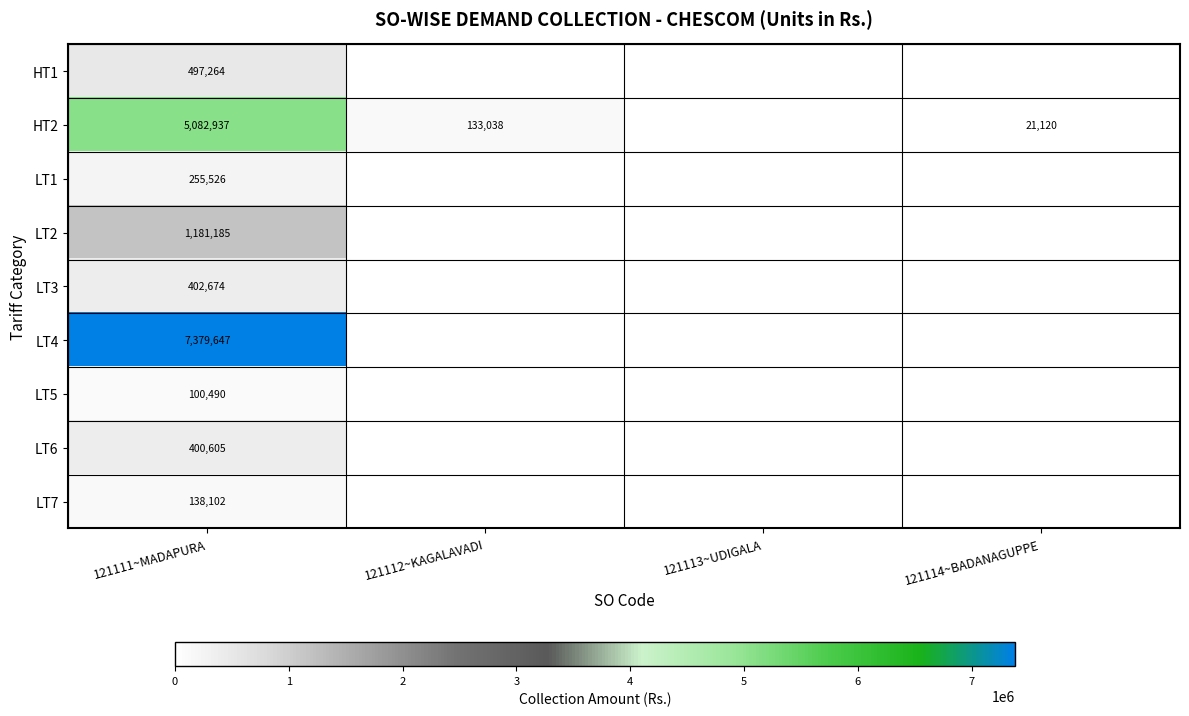

What is the maximum value shown in the chart?

7379646.8